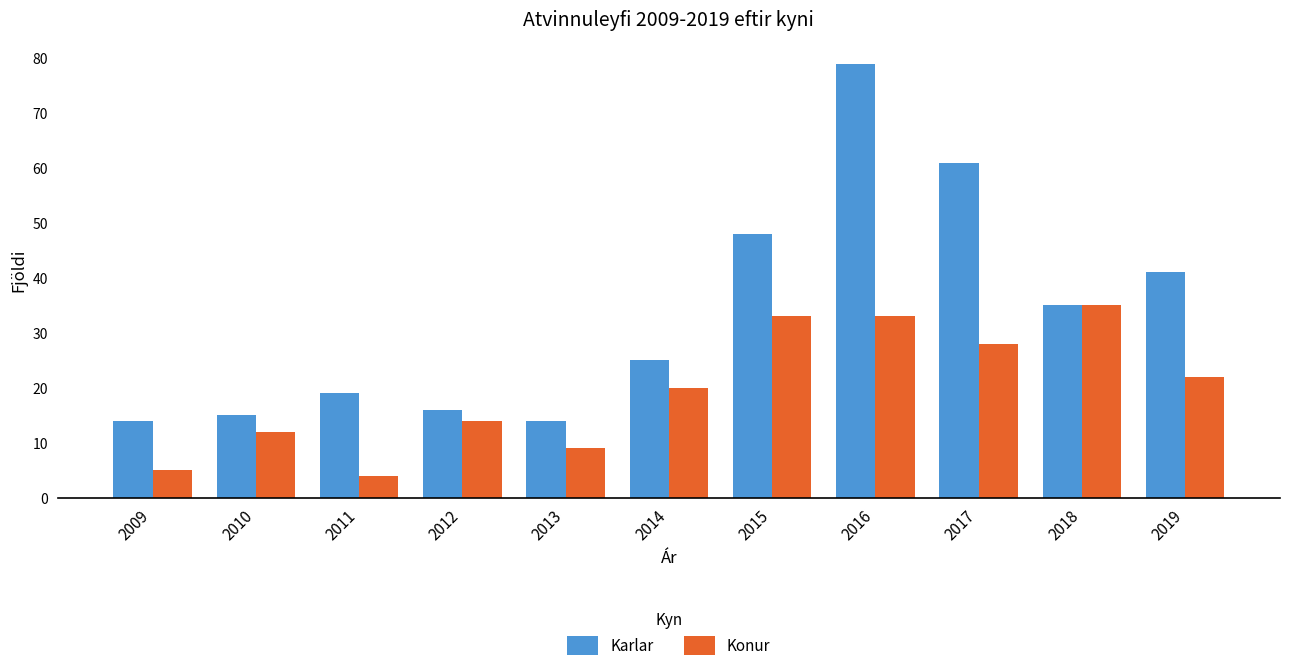

Is it true that Konur equals 10 at 2016?

False